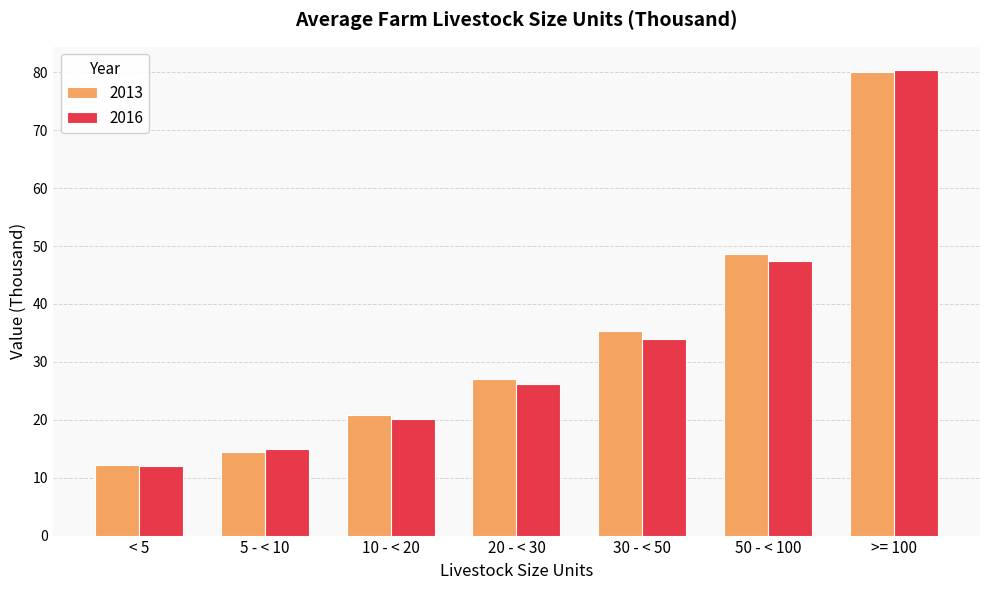

What is the difference between the highest and lowest values at >= 100?

0.4